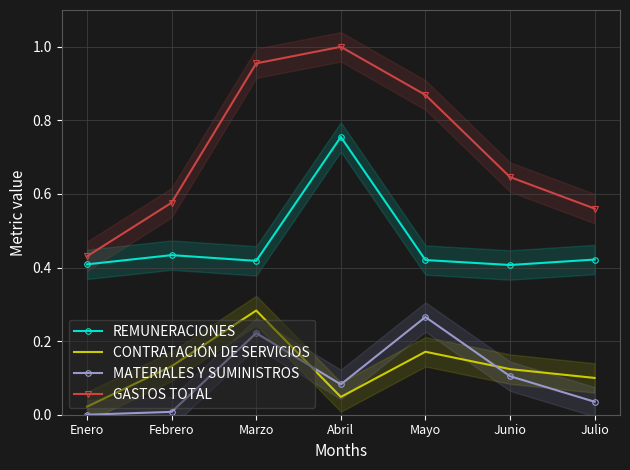

Is this an area chart (filled region under the line)?

No